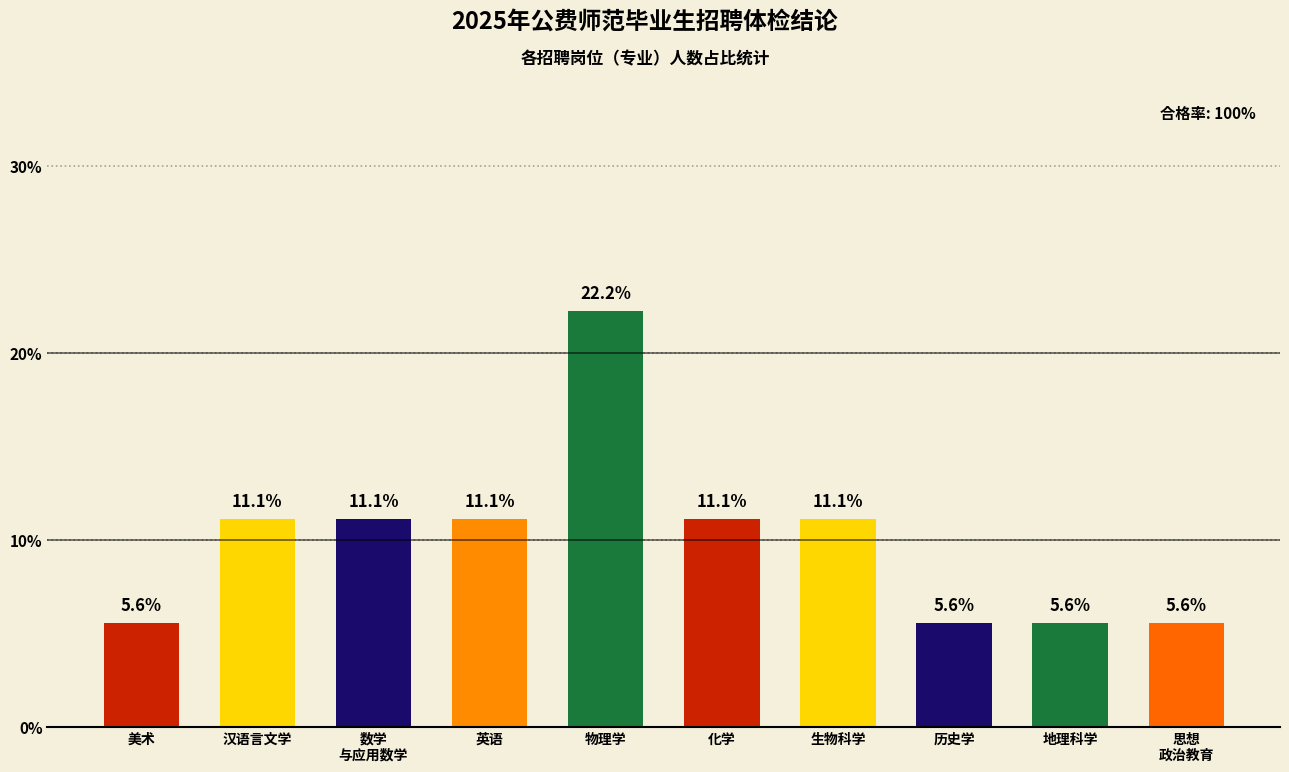

Reading right to left, list all the values displayed in this chart.

5.6	5.6	5.6	11.1	11.1	22.2	11.1	11.1	11.1	5.6